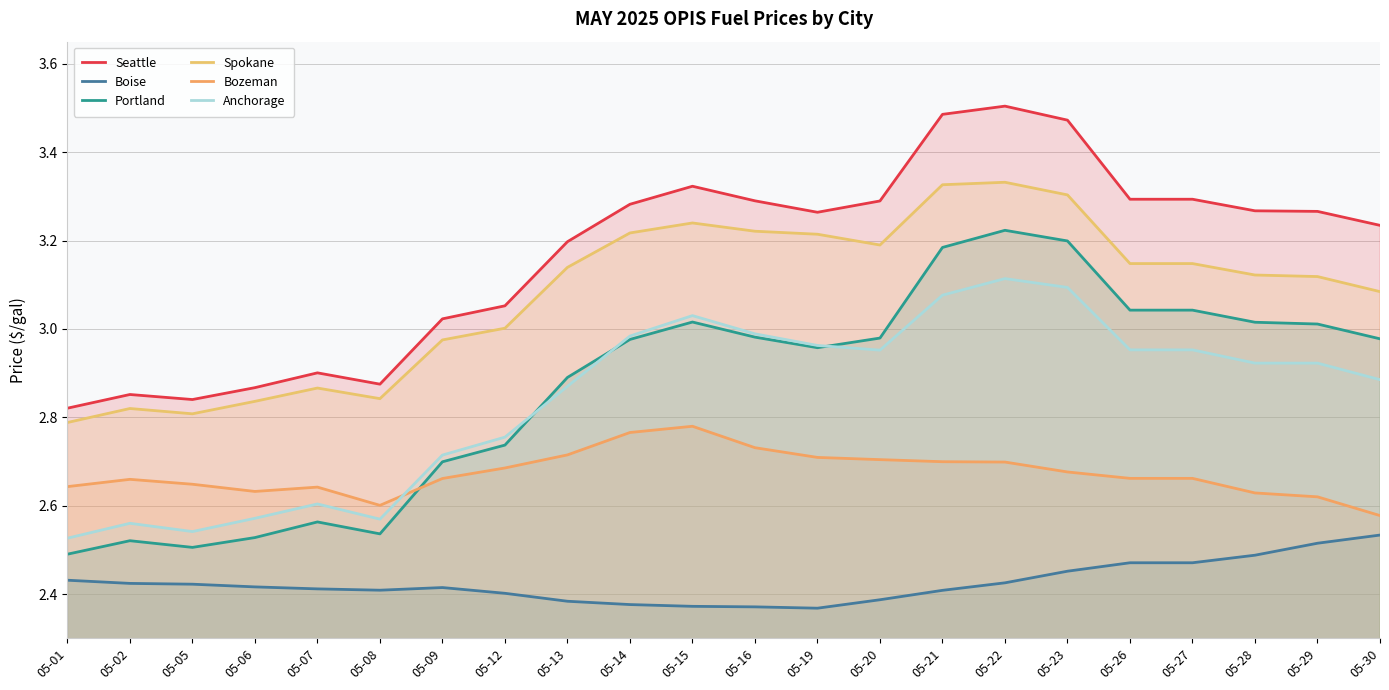

Reading right to left, extract all data points from this chart.

Seattle: 05-30=3.2	05-29=3.3	05-28=3.3	05-27=3.3	05-26=3.3	05-23=3.5	05-22=3.5	05-21=3.5	05-20=3.3	05-19=3.3	05-16=3.3	05-15=3.3	05-14=3.3	05-13=3.2	05-12=3.1	05-09=3.0	05-08=2.9	05-07=2.9	05-06=2.9	05-05=2.8	05-02=2.9	05-01=2.8
Boise: 05-30=2.5	05-29=2.5	05-28=2.5	05-27=2.5	05-26=2.5	05-23=2.5	05-22=2.4	05-21=2.4	05-20=2.4	05-19=2.4	05-16=2.4	05-15=2.4	05-14=2.4	05-13=2.4	05-12=2.4	05-09=2.4	05-08=2.4	05-07=2.4	05-06=2.4	05-05=2.4	05-02=2.4	05-01=2.4
Portland: 05-30=3.0	05-29=3.0	05-28=3.0	05-27=3.0	05-26=3.0	05-23=3.2	05-22=3.2	05-21=3.2	05-20=3.0	05-19=3.0	05-16=3.0	05-15=3.0	05-14=3.0	05-13=2.9	05-12=2.7	05-09=2.7	05-08=2.5	05-07=2.6	05-06=2.5	05-05=2.5	05-02=2.5	05-01=2.5
Spokane: 05-30=3.1	05-29=3.1	05-28=3.1	05-27=3.1	05-26=3.1	05-23=3.3	05-22=3.3	05-21=3.3	05-20=3.2	05-19=3.2	05-16=3.2	05-15=3.2	05-14=3.2	05-13=3.1	05-12=3.0	05-09=3.0	05-08=2.8	05-07=2.9	05-06=2.8	05-05=2.8	05-02=2.8	05-01=2.8
Bozeman: 05-30=2.6	05-29=2.6	05-28=2.6	05-27=2.7	05-26=2.7	05-23=2.7	05-22=2.7	05-21=2.7	05-20=2.7	05-19=2.7	05-16=2.7	05-15=2.8	05-14=2.8	05-13=2.7	05-12=2.7	05-09=2.7	05-08=2.6	05-07=2.6	05-06=2.6	05-05=2.6	05-02=2.7	05-01=2.6
Anchorage: 05-30=2.9	05-29=2.9	05-28=2.9	05-27=3.0	05-26=3.0	05-23=3.1	05-22=3.1	05-21=3.1	05-20=3.0	05-19=3.0	05-16=3.0	05-15=3.0	05-14=3.0	05-13=2.9	05-12=2.8	05-09=2.7	05-08=2.6	05-07=2.6	05-06=2.6	05-05=2.5	05-02=2.6	05-01=2.5